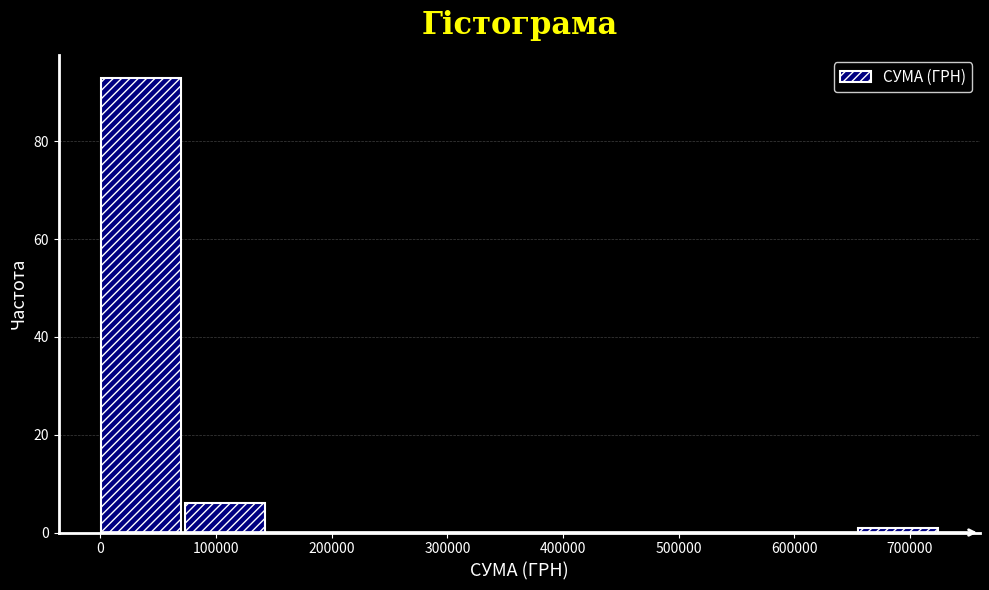

Which range on the x-axis has the tallest bar?

0 to 70000